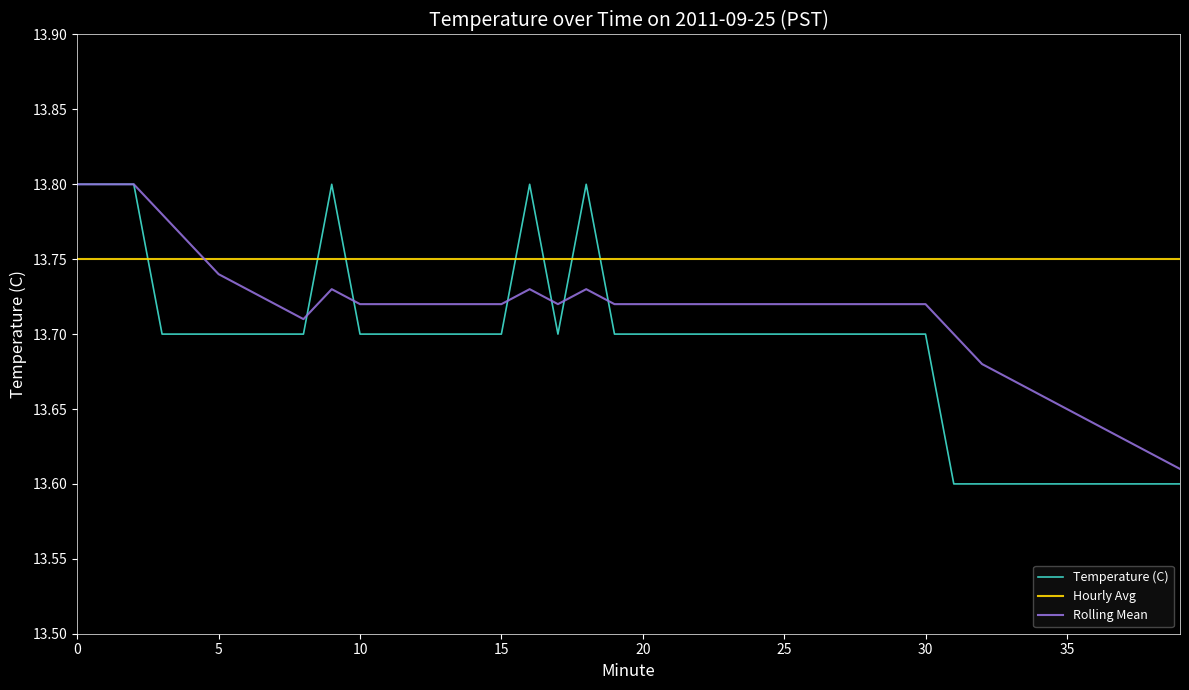

List the series in order of their overall mean, highest first.

Hourly Avg, Rolling Mean, Temperature (C)